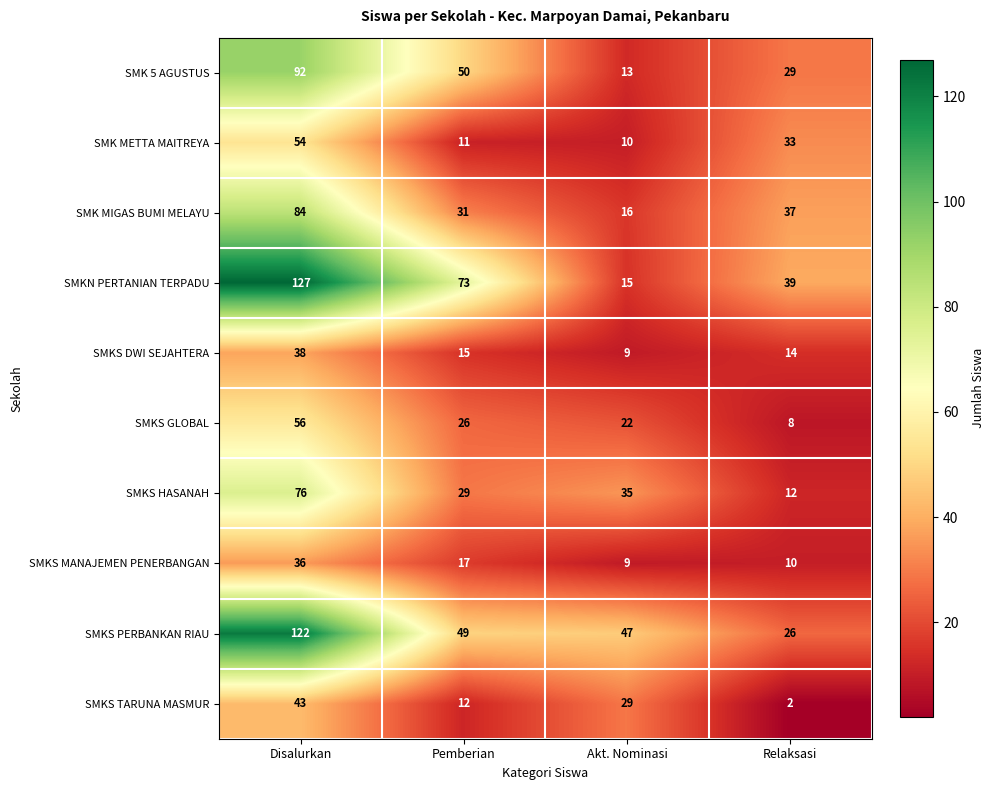

Which label corresponds to the smallest value in the chart?

Relaksasi